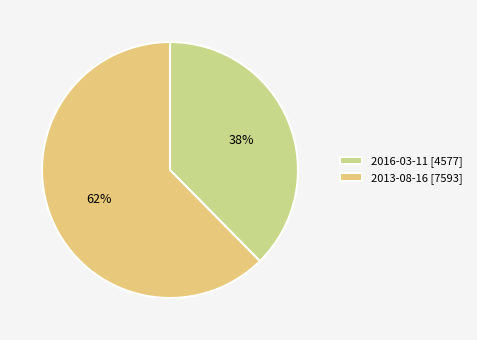

Does 2016-03-11 account for over 50% of the chart?

No